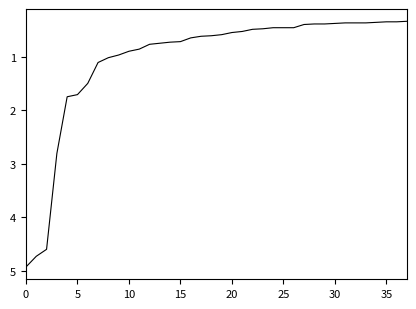

What is the greatest value displayed?

4.9